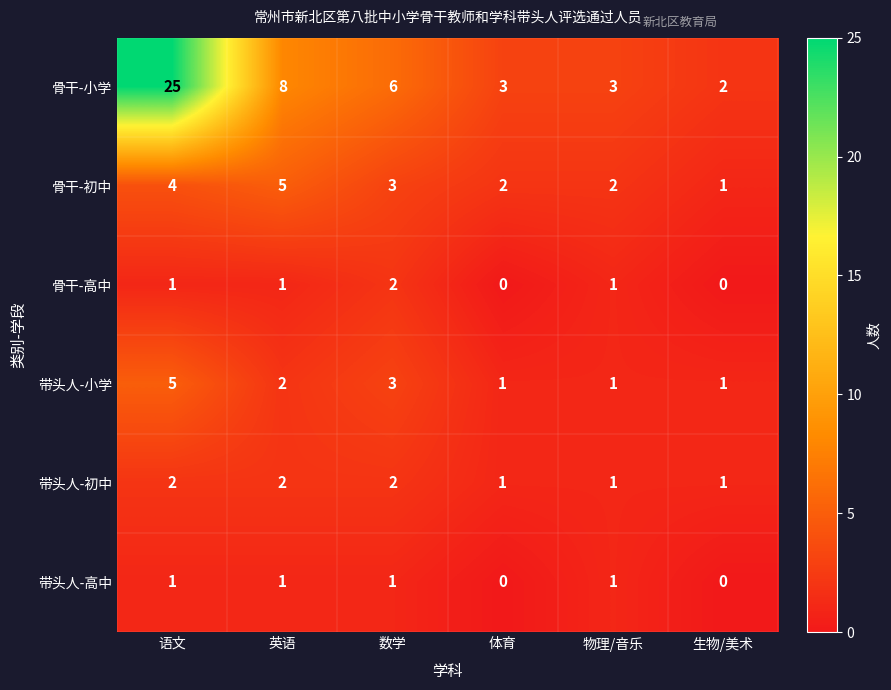

What is the sum of all 带头人-高中 values?

4